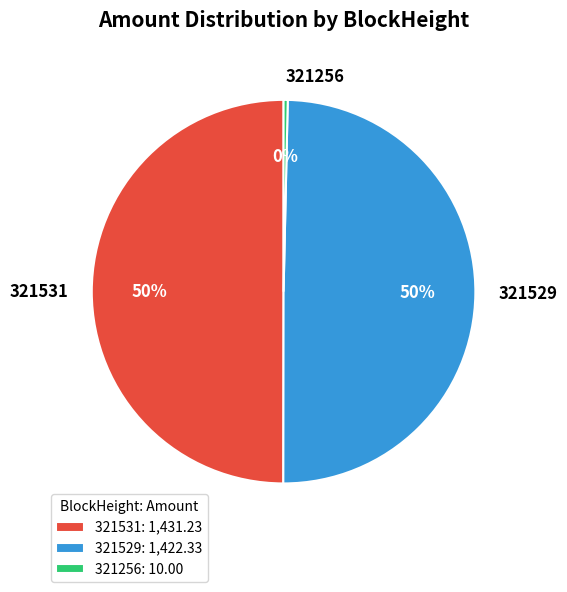

How many segments does this pie chart have?

3